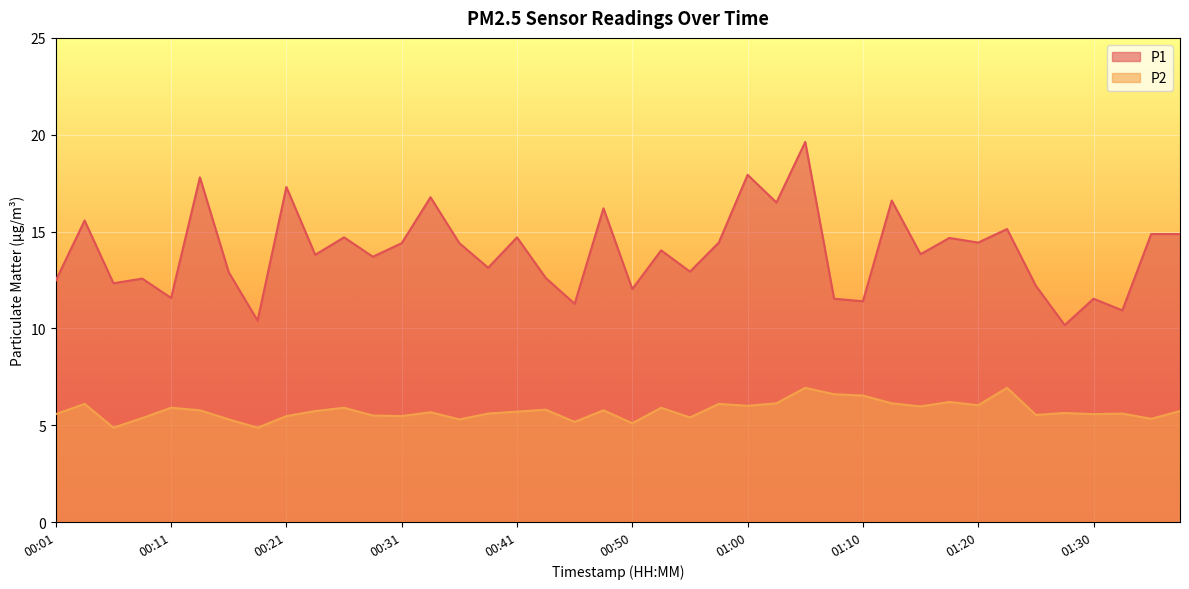

What is the spread (max minus min) of values at 00:11?

5.7